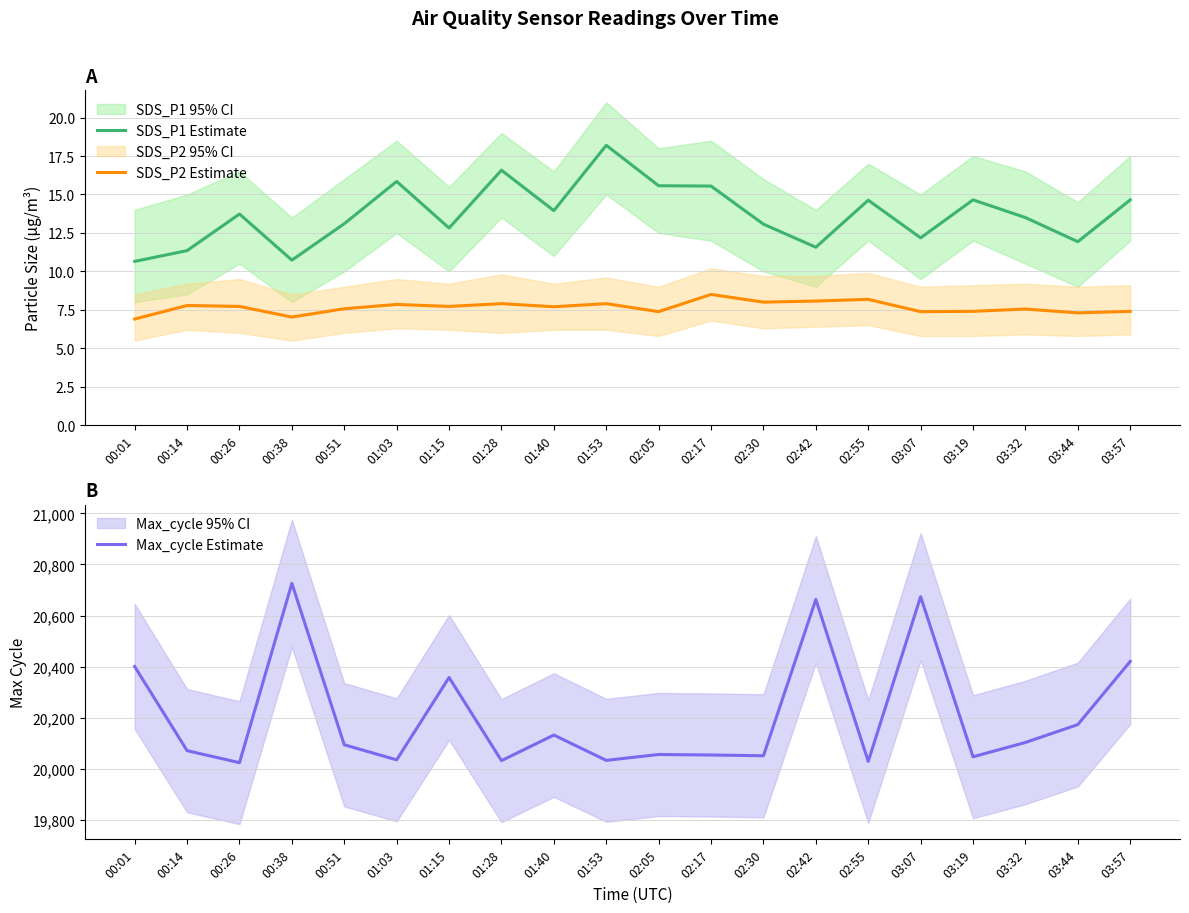

True or false: SDS_P1 Estimate and SDS_P2 Estimate cross at least once.

False